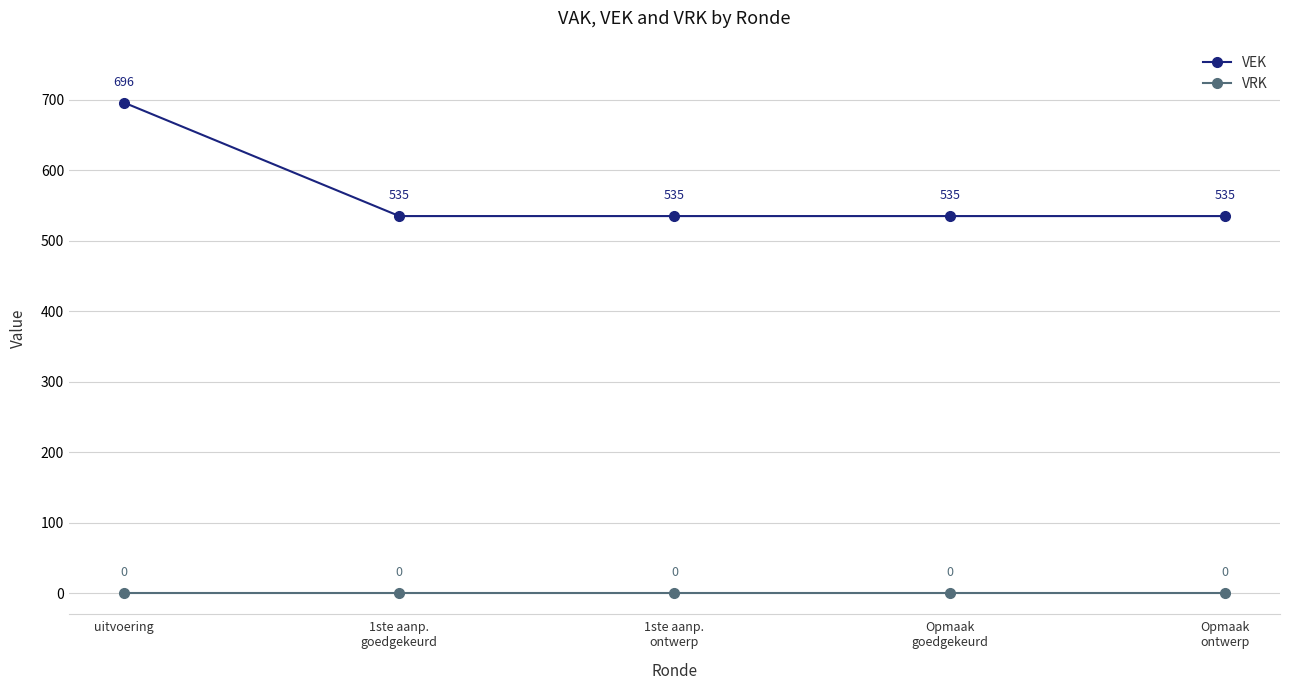

Reading left to right, transcribe all the data shown in this chart.

VEK: 696	535	535	535	535
VRK: 0	0	0	0	0